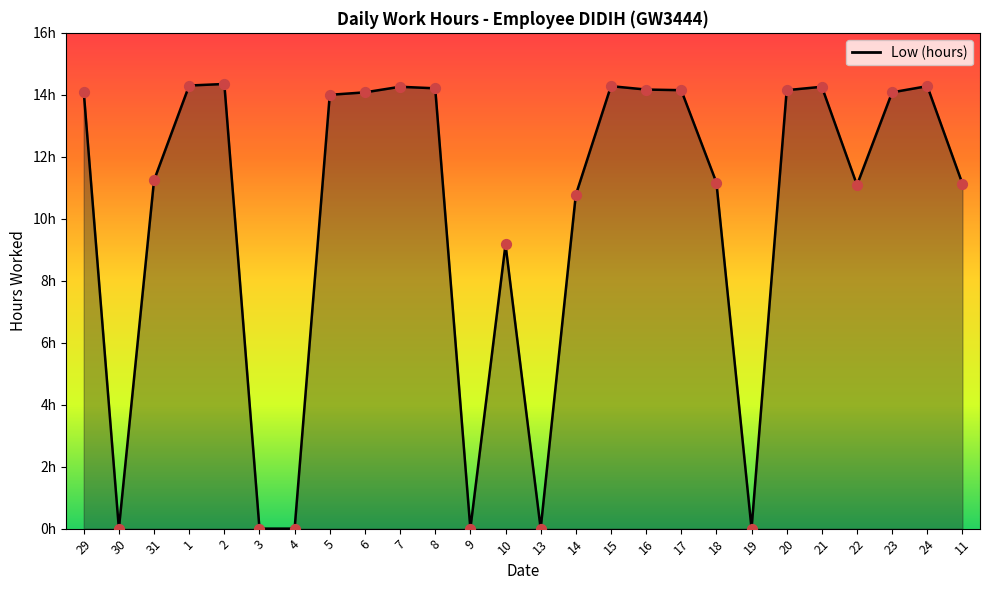

Approximately how many times larger is the value at 1 compared to 20?

1.0